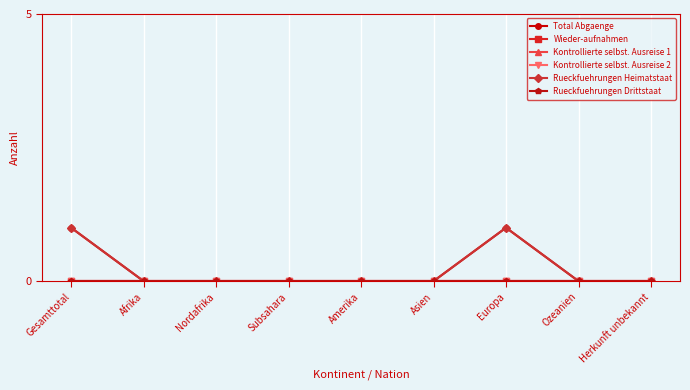

At how many categories does at least one series exceed 0?

2